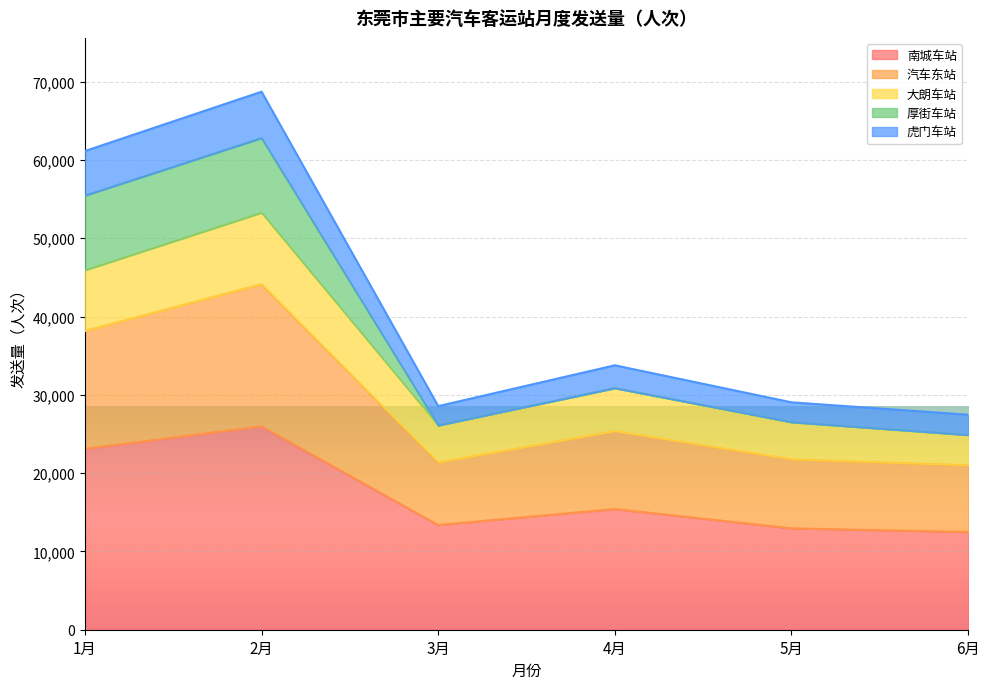

At which category does 南城车站 reach its first local peak?

2月